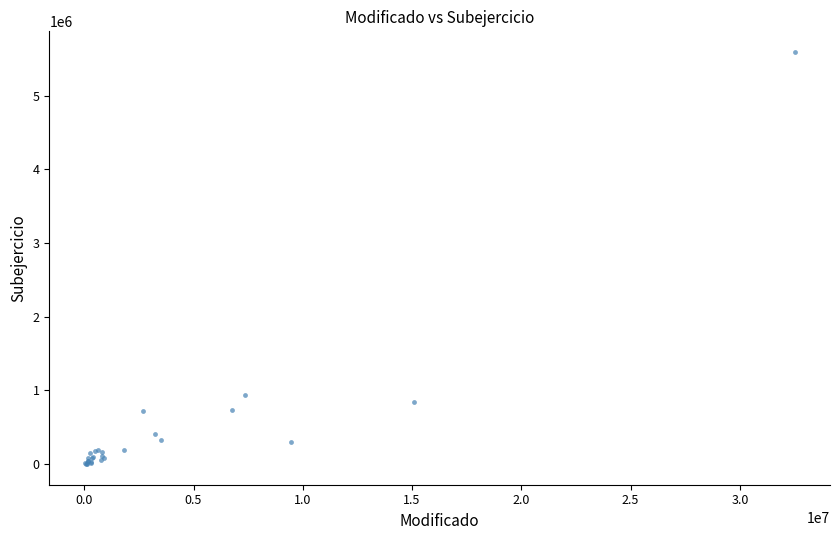

What Y value in the scatter plot is closest to 2797450?

934710.1